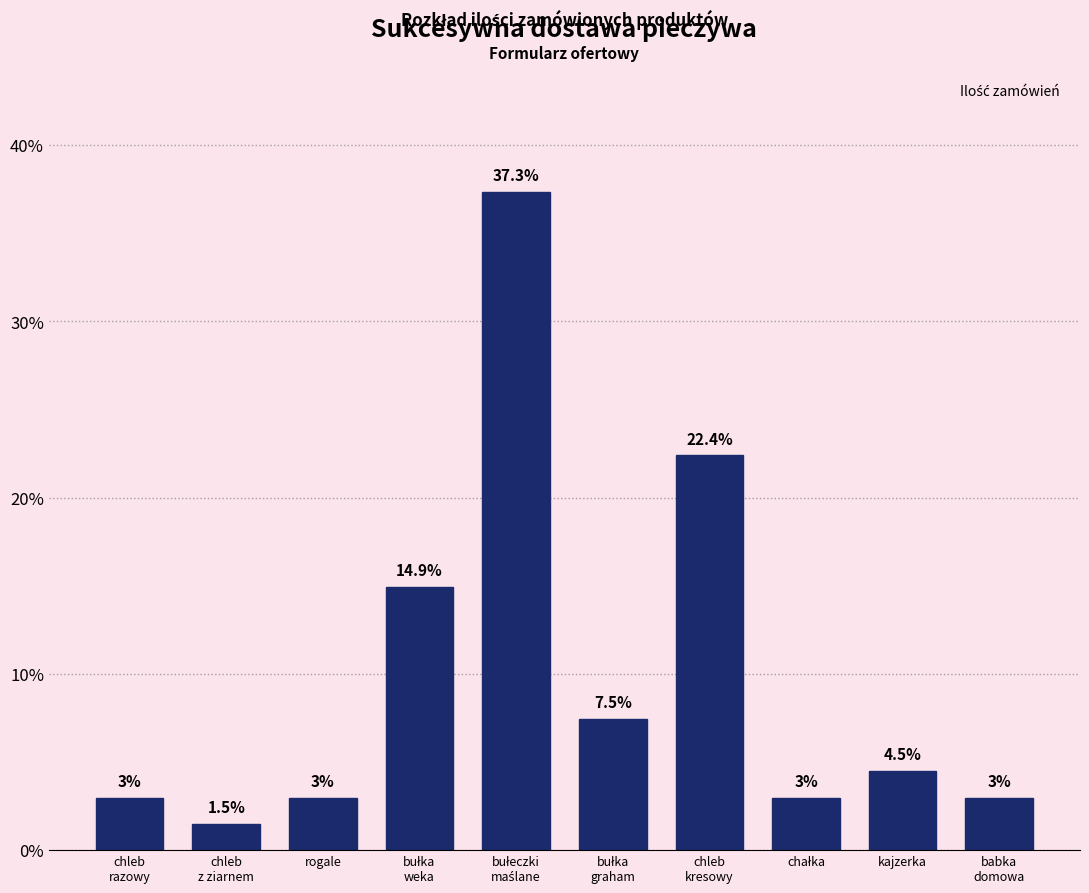

Reading left to right, list all the values displayed in this chart.

3.0	1.5	3.0	14.9	37.3	7.5	22.4	3.0	4.5	3.0